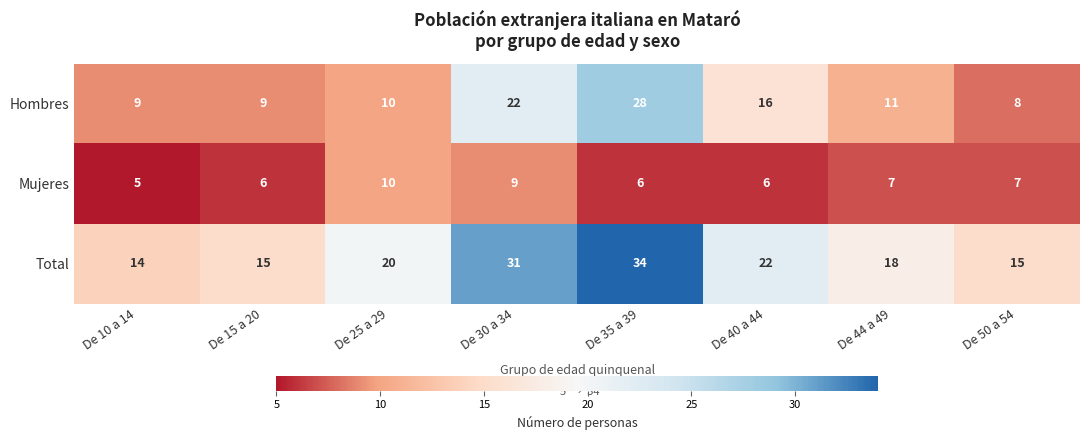

Reading left to right, list all the values displayed in this chart.

Hombres: De 10 a 14=9	De 15 a 20=9	De 25 a 29=10	De 30 a 34=22	De 35 a 39=28	De 40 a 44=16	De 44 a 49=11	De 50 a 54=8
Mujeres: De 10 a 14=5	De 15 a 20=6	De 25 a 29=10	De 30 a 34=9	De 35 a 39=6	De 40 a 44=6	De 44 a 49=7	De 50 a 54=7
Total: De 10 a 14=14	De 15 a 20=15	De 25 a 29=20	De 30 a 34=31	De 35 a 39=34	De 40 a 44=22	De 44 a 49=18	De 50 a 54=15